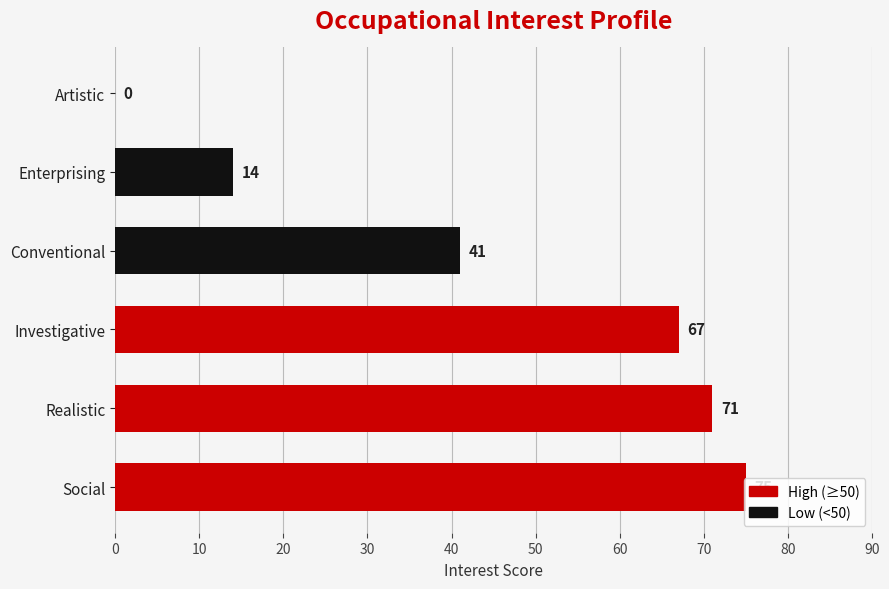

What is the sum of the values at Investigative and Conventional?

108